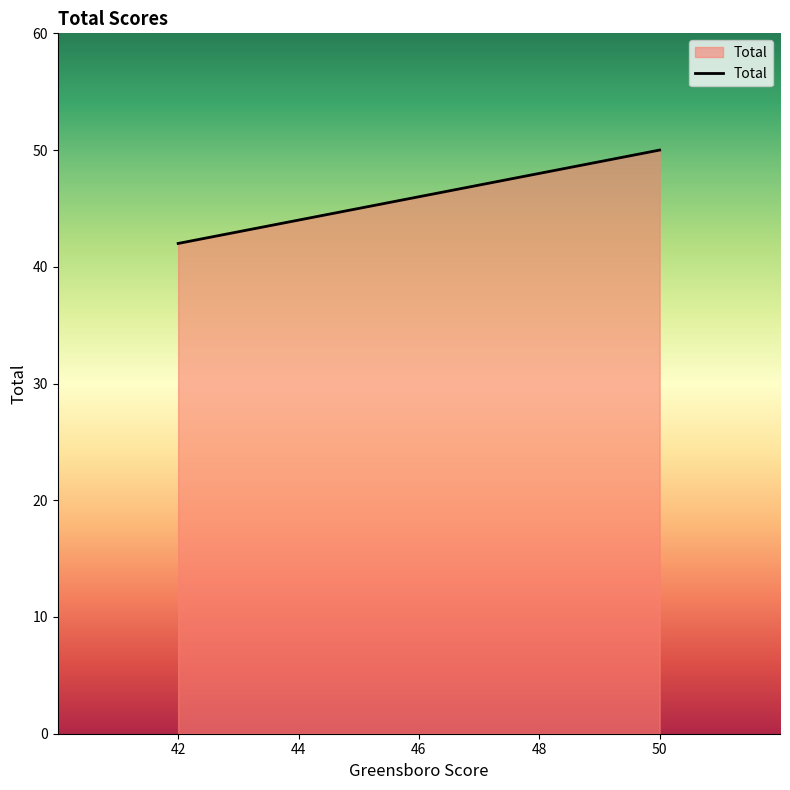

How many distinct data groups are displayed?

1